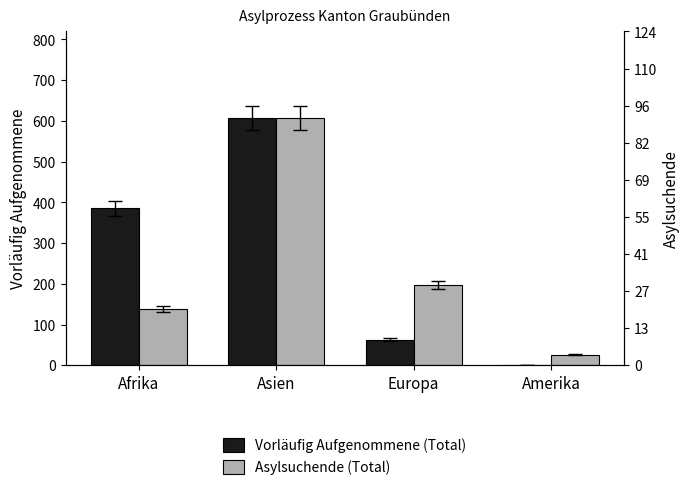

What is the greatest value displayed?

607.0